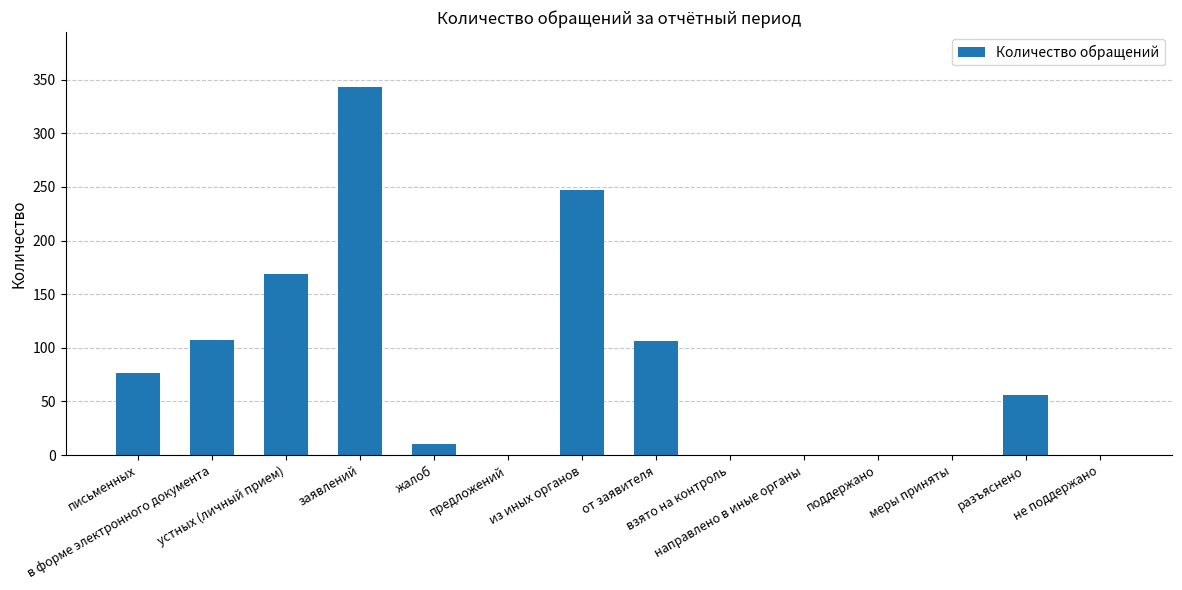

True or false: the data shows 23 at письменных.

False